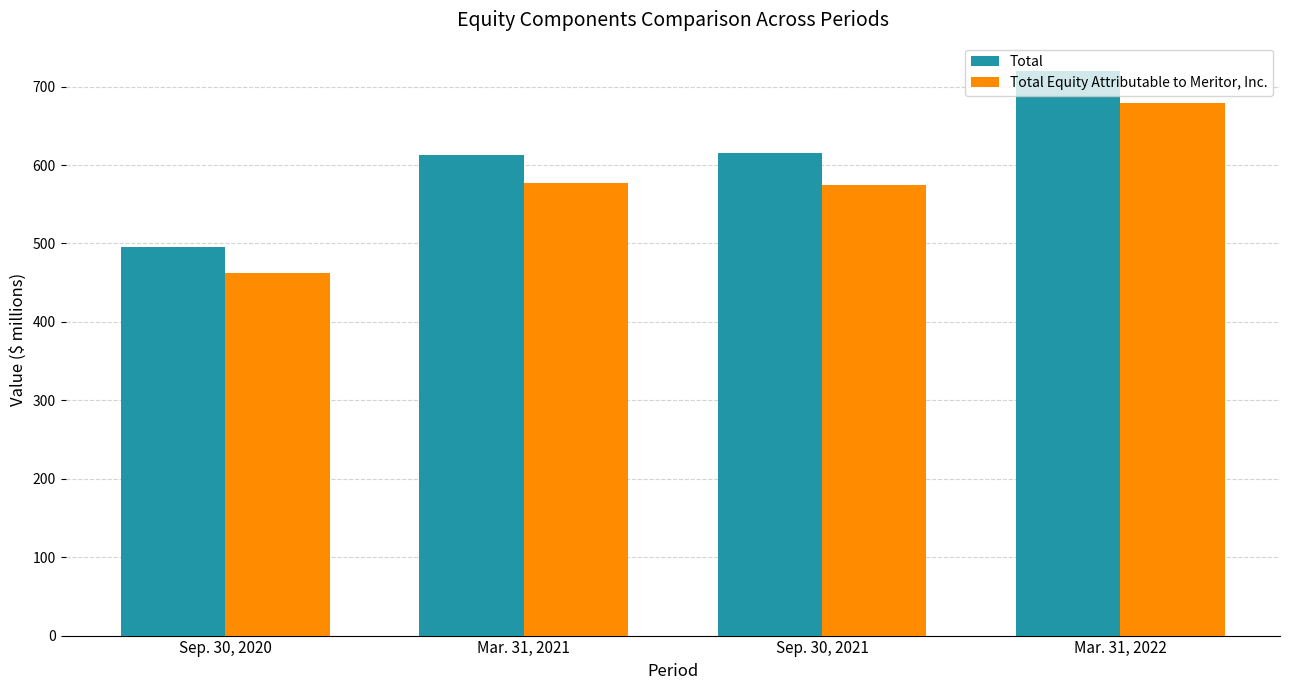

How many data points in Total are less than 615?

2